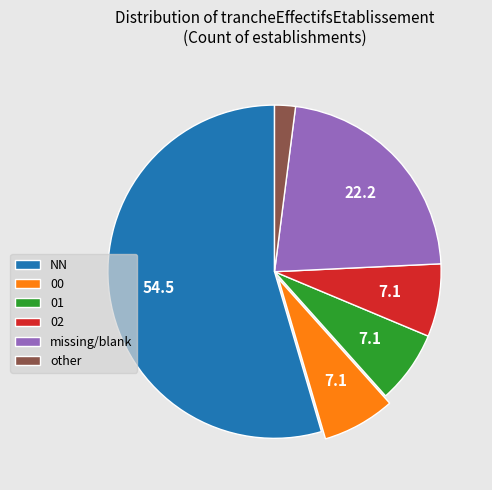

The 00 slice represents 17% of the pie. True or false?

False